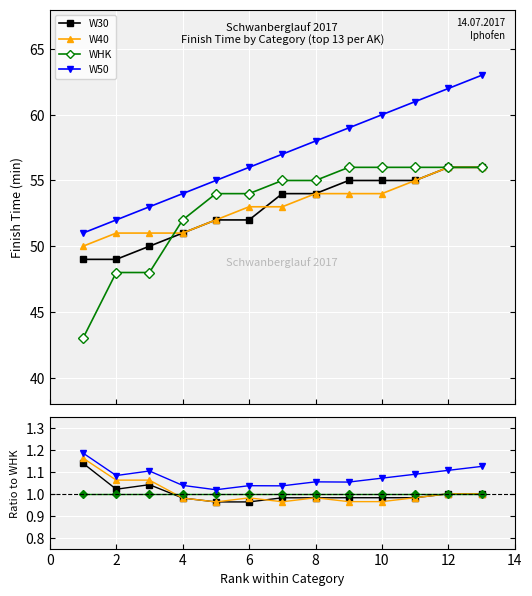

Which series has the widest spread of values?

W40